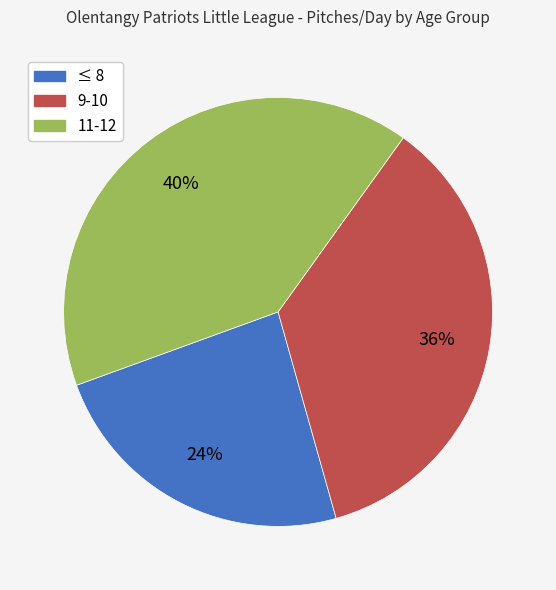

Which category has the biggest portion of the pie?

11-12